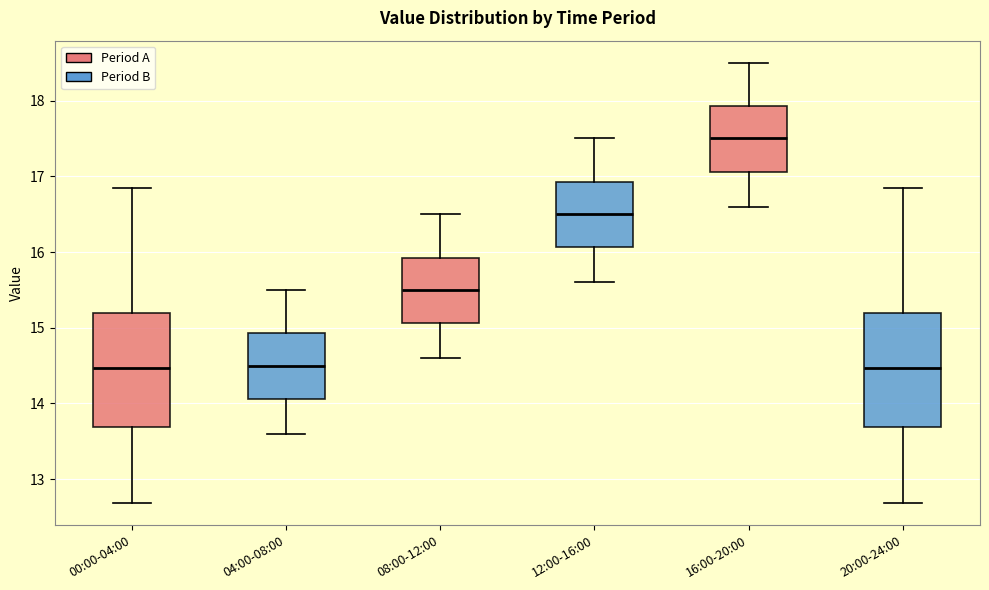

Reading left to right, transcribe this box plot: for each box, give where its median line is, the range the box spans, and where its two whiskers end, as read against the y-axis. The values are not printed on the chart, so give them approximately, as read against the axis.

00:00-04:00: median 14.5, box 13.7 to 15.2, whiskers 12.7 to 16.9
04:00-08:00: median 14.5, box 14.1 to 14.9, whiskers 13.6 to 15.5
08:00-12:00: median 15.5, box 15.1 to 15.9, whiskers 14.6 to 16.5
12:00-16:00: median 16.5, box 16.1 to 16.9, whiskers 15.6 to 17.5
16:00-20:00: median 17.5, box 17.1 to 17.9, whiskers 16.6 to 18.5
20:00-24:00: median 14.5, box 13.7 to 15.2, whiskers 12.7 to 16.9